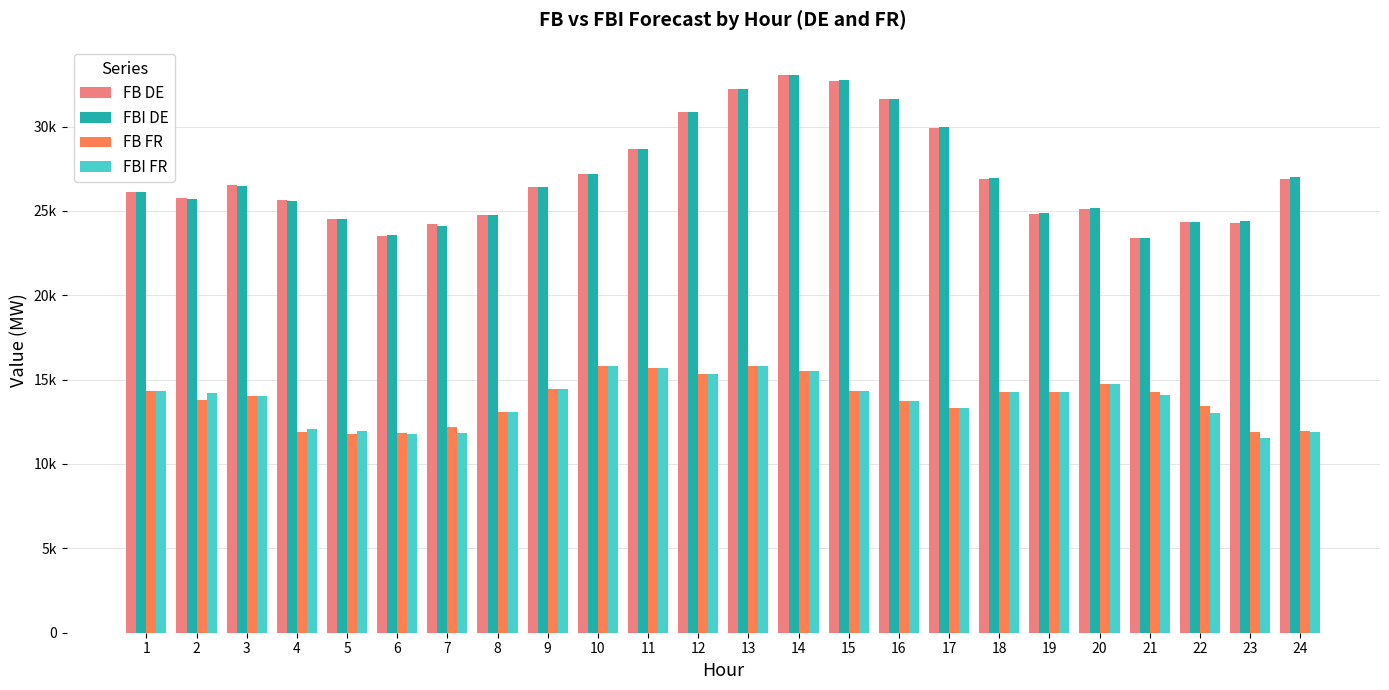

At which category does the chart reach its peak across all series?

14